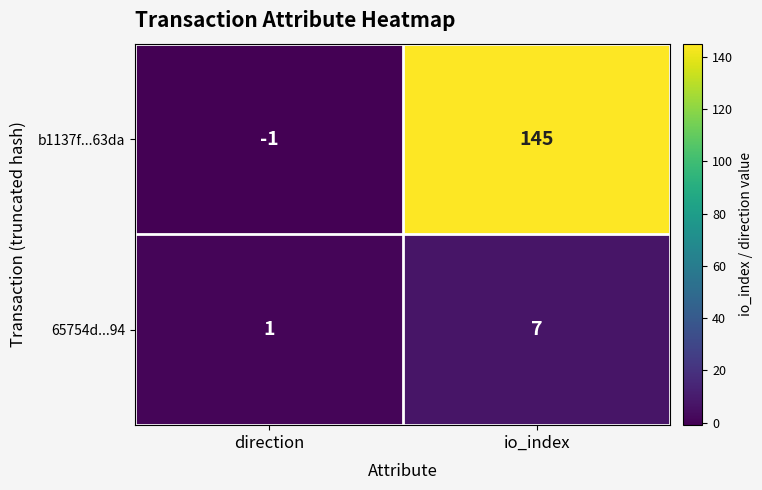

At which category does the chart reach its peak across all series?

io_index